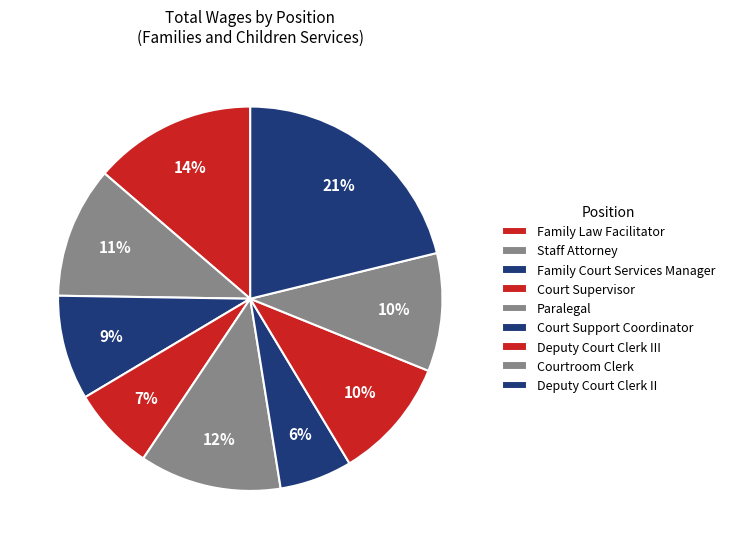

To the nearest percent, what is the combined percentage of Deputy Court Clerk II and Family Court Services Manager?

30%